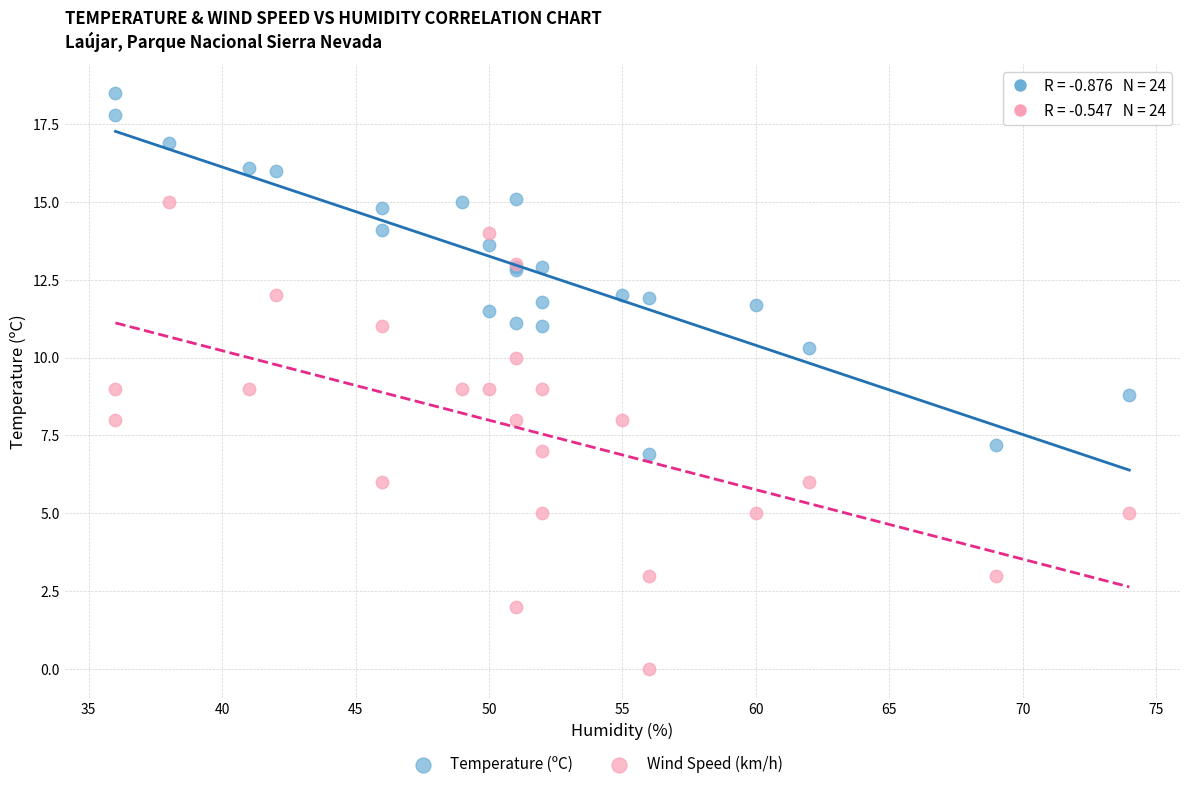

Which series reaches the minimum Y coordinate?

Wind Speed (km/h)